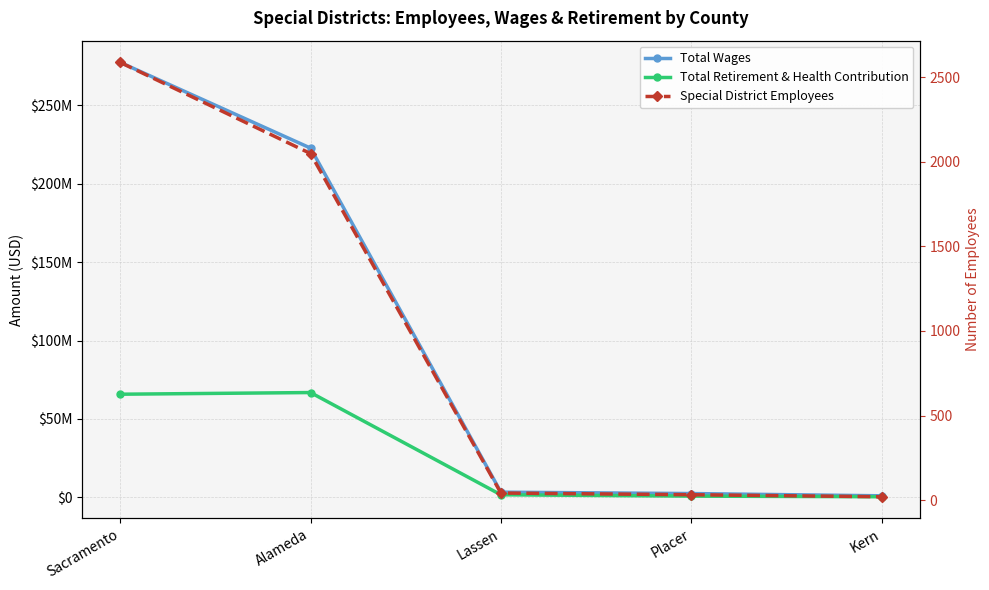

Where does the Total Retirement & Health Contribution series first go above 1679636?

Sacramento